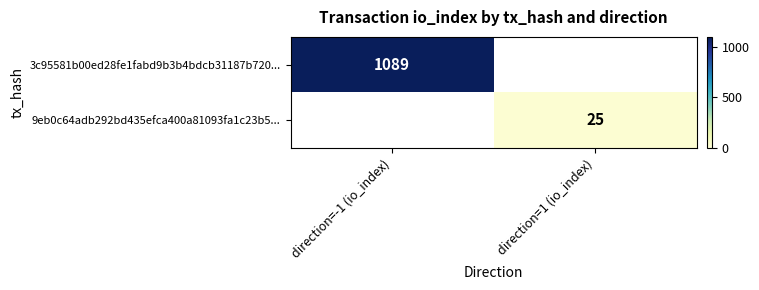

At how many categories does at least one series exceed 656?

1